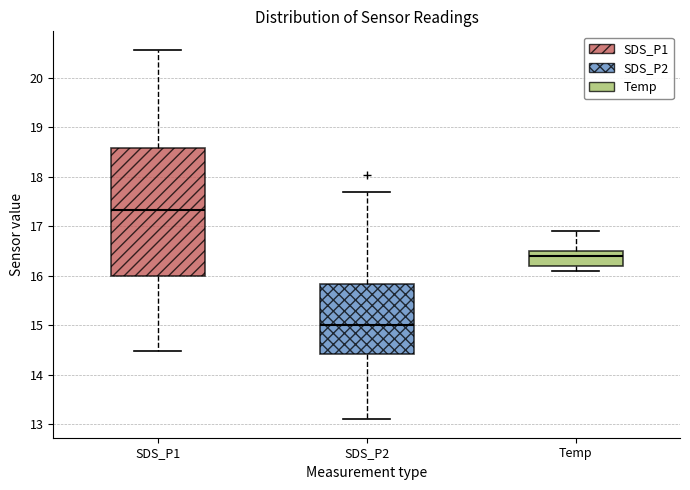

Which box's median line is the lowest?

SDS_P2